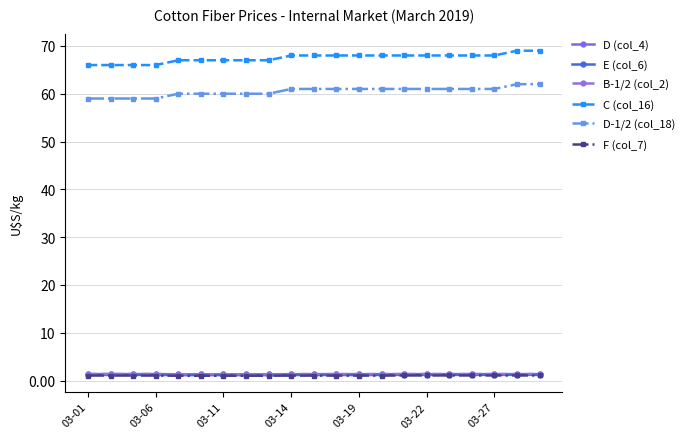

True or false: E (col_6) and F (col_7) cross at least once.

False